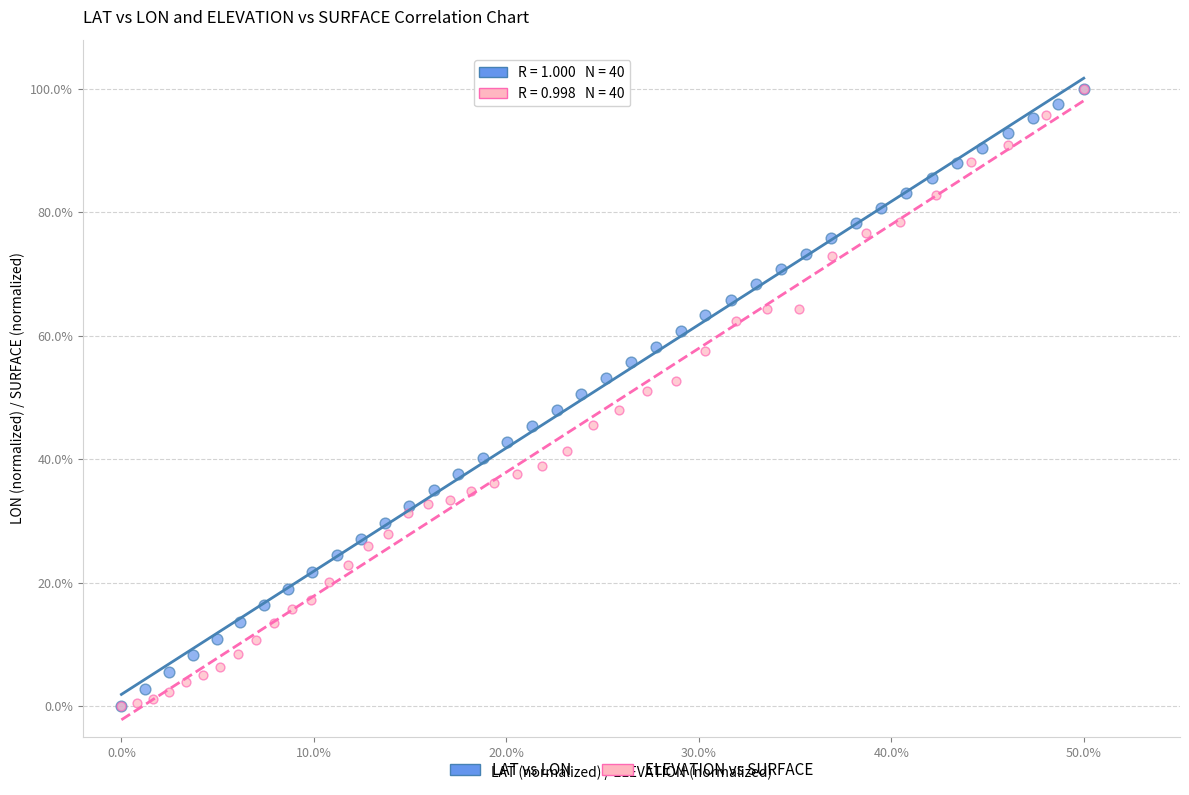

What are all the series names shown in the legend?

LAT vs LON, ELEVATION vs SURFACE